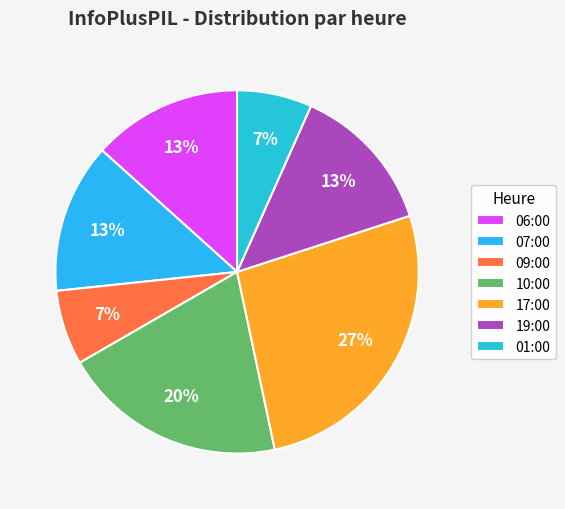

How many segments does this pie chart have?

7